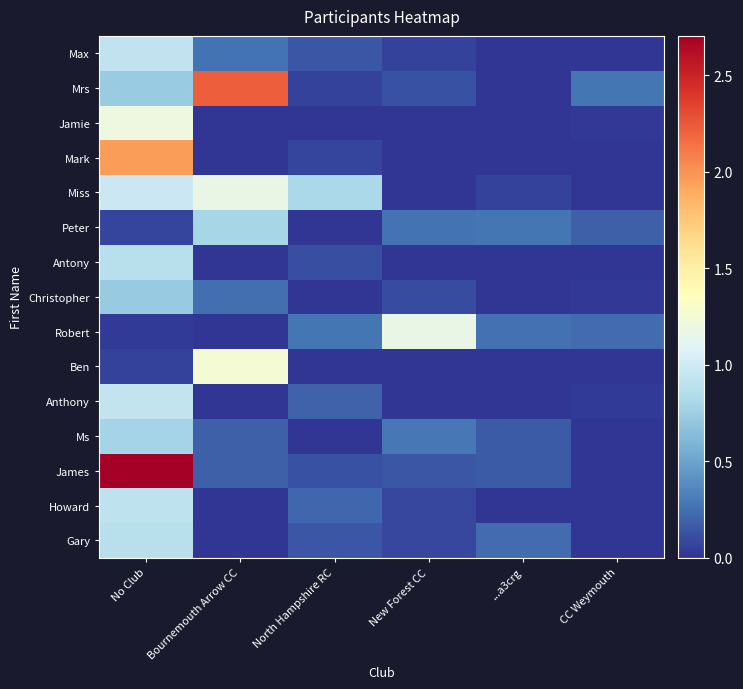

What is the total value across all series at New Forest CC?

2.3